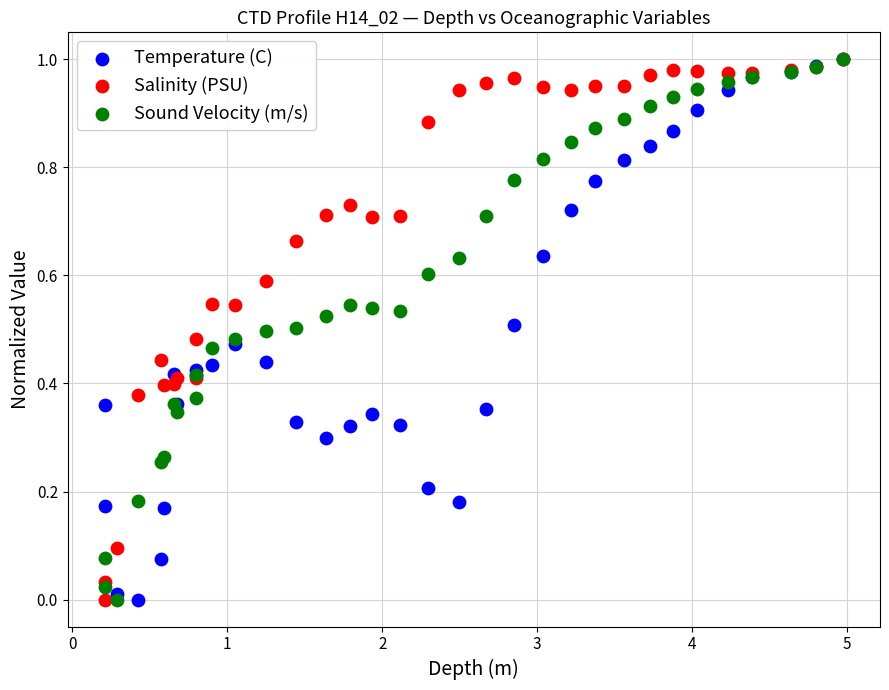

What are all the series names shown in the legend?

Temperature (C), Salinity (PSU), Sound Velocity (m/s)